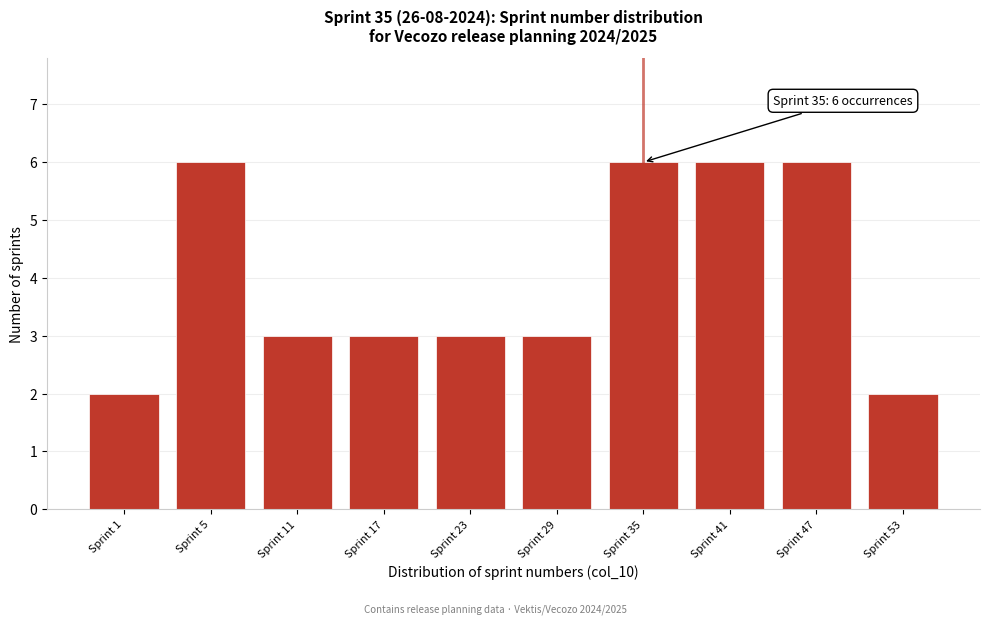

Reading right to left, list all the values displayed in this chart.

Sprint 53=2	Sprint 47=6	Sprint 41=6	Sprint 35=6	Sprint 29=3	Sprint 23=3	Sprint 17=3	Sprint 11=3	Sprint 5=6	Sprint 1=2